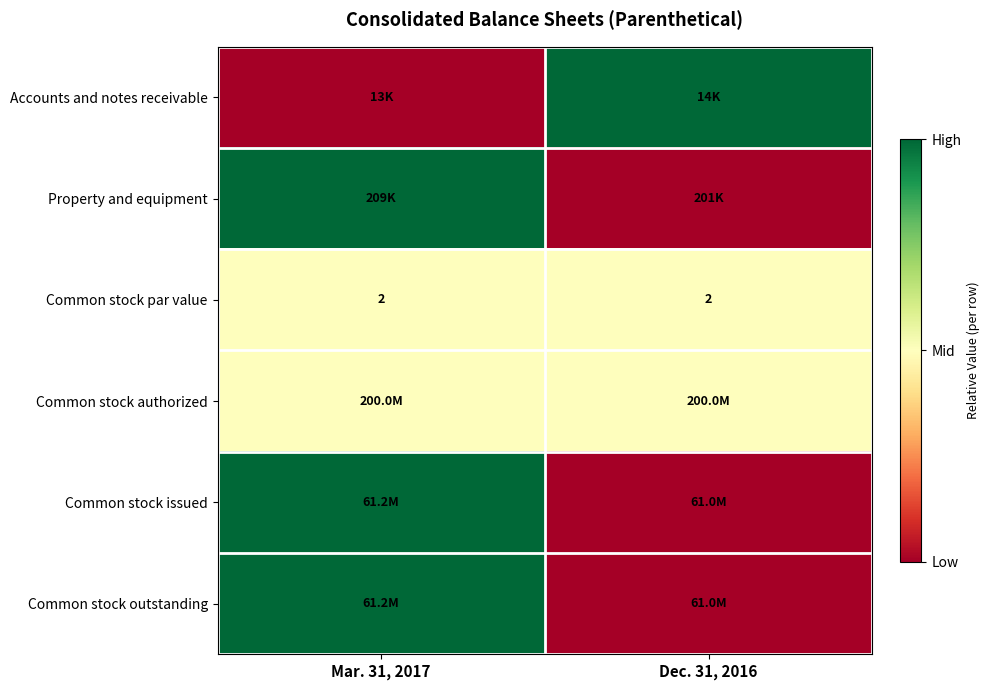

The value of Common stock par value at Mar. 31, 2017 is 2.0. True or false?

True